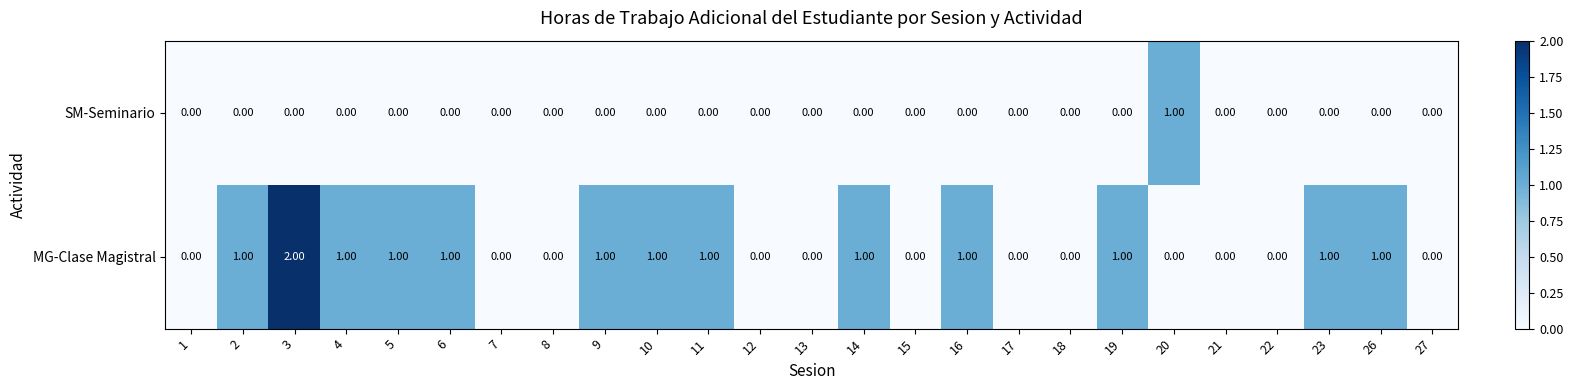

What is the sum of all MG-Clase Magistral values?

14